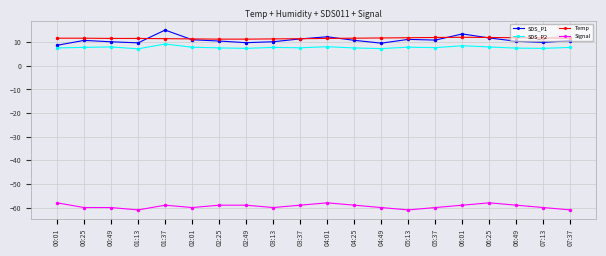

What is the spread (max minus min) of values at 00:25?

71.7